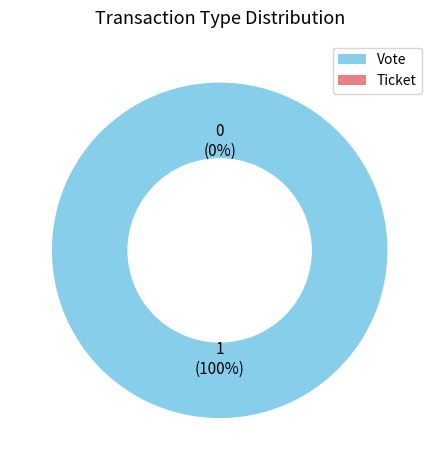

The Vote slice represents 100% of the pie. True or false?

True